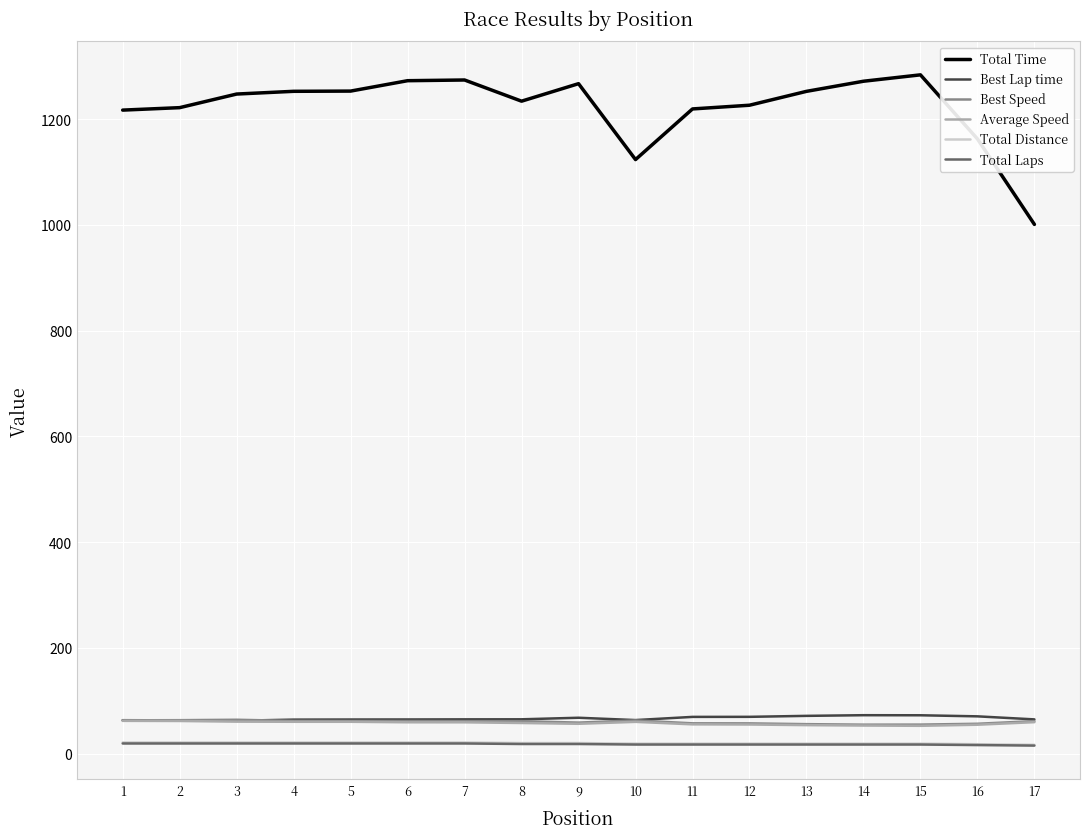

True or false: Best Speed and Total Time intersect in this chart.

False